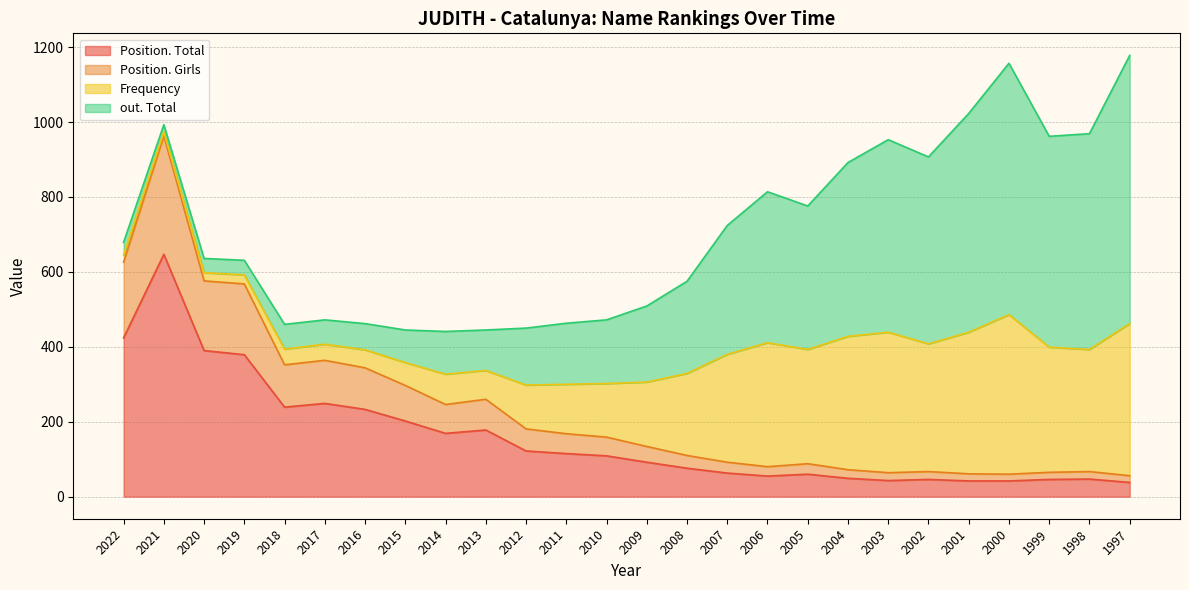

True or false: Position. Total and Position. Girls intersect in this chart.

False